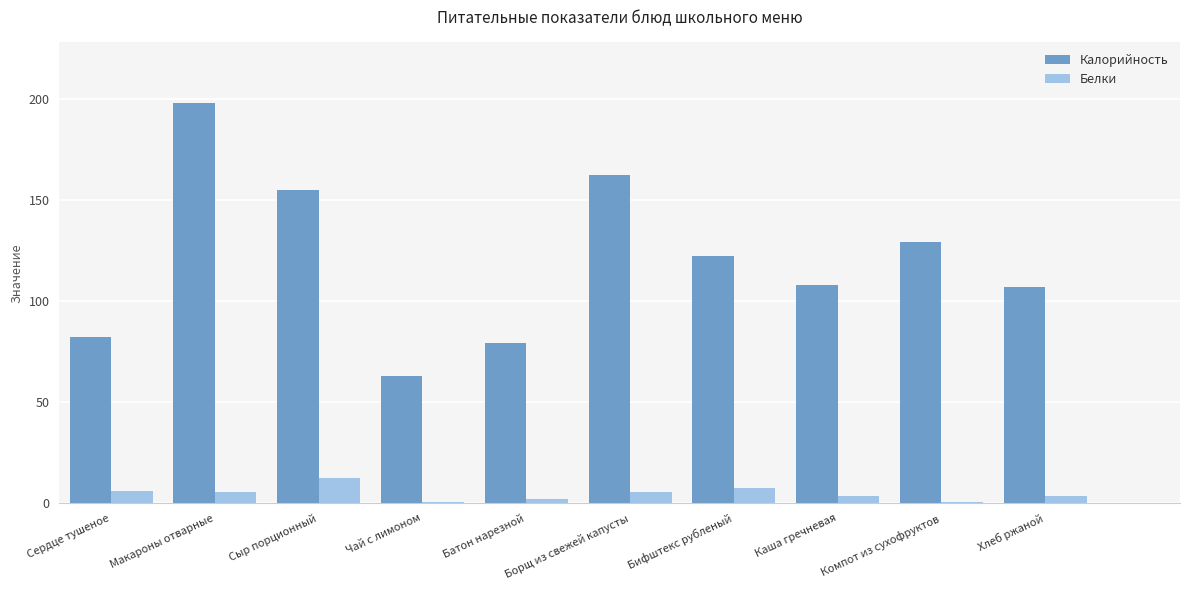

Between Макароны отварные and Хлеб ржаной, which series saw the biggest shift?

Калорийность